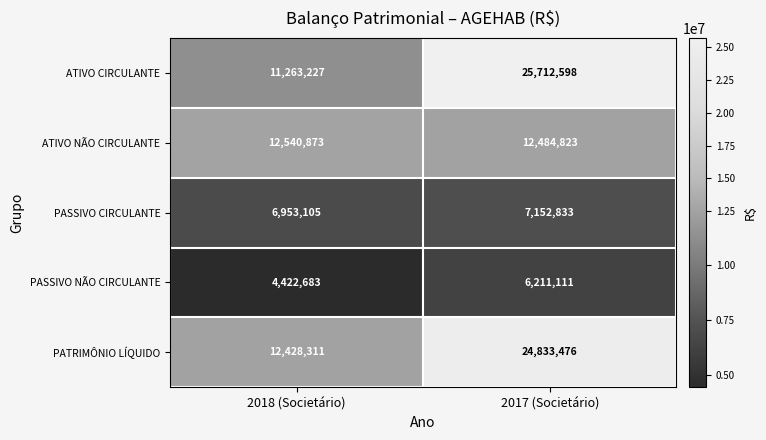

At which category does the chart reach its peak across all series?

2017 (Societário)